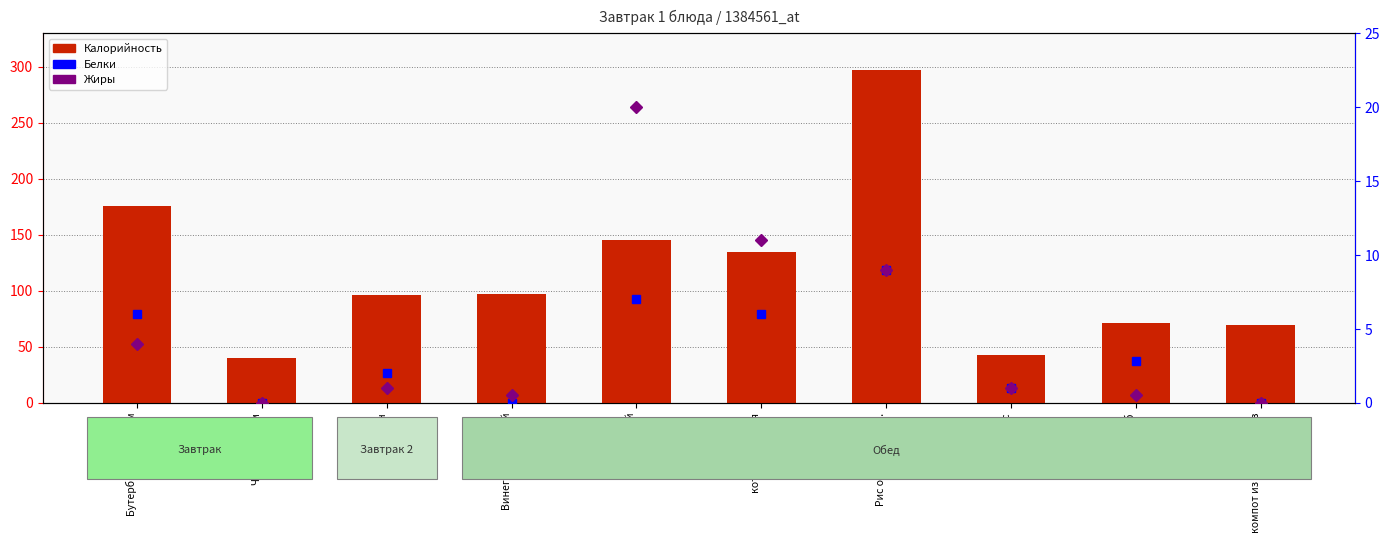

Reading left to right, list all the values displayed in this chart.

Калорийность: 176.0	40.0	96.0	97.0	145.0	135.0	297.0	43.0	71.0	69.0
Белки: 6.0	0.0	2.0	0.0	7.0	6.0	9.0	1.0	2.8	0.0
Жиры: 4.0	0.0	1.0	0.5	20.0	11.0	9.0	1.0	0.5	0.0